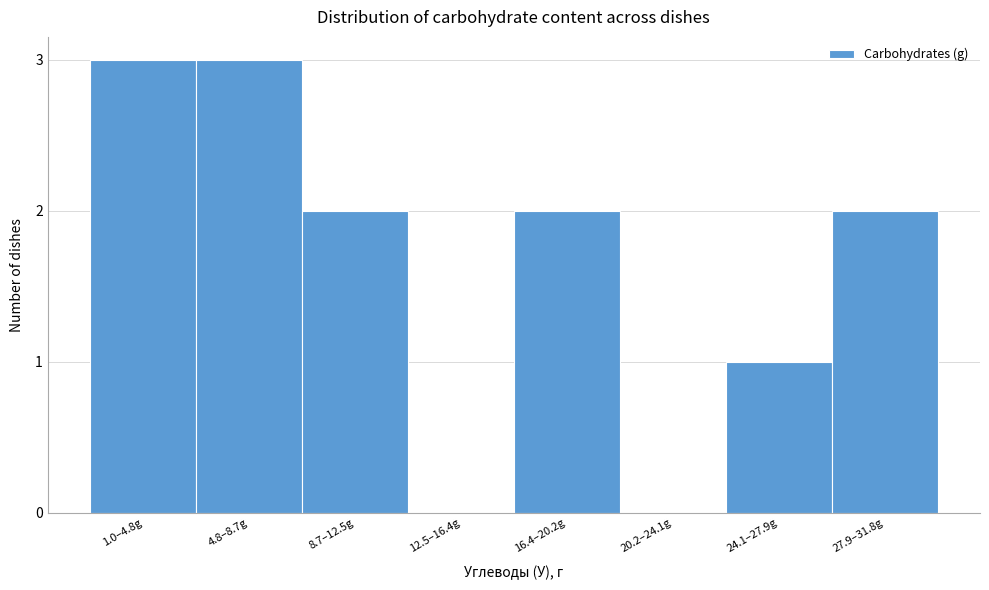

Reading left to right, extract all data points from this chart.

1.0–4.8g=3	4.8–8.7g=3	8.7–12.5g=2	12.5–16.4g=0	16.4–20.2g=2	20.2–24.1g=0	24.1–27.9g=1	27.9–31.8g=2